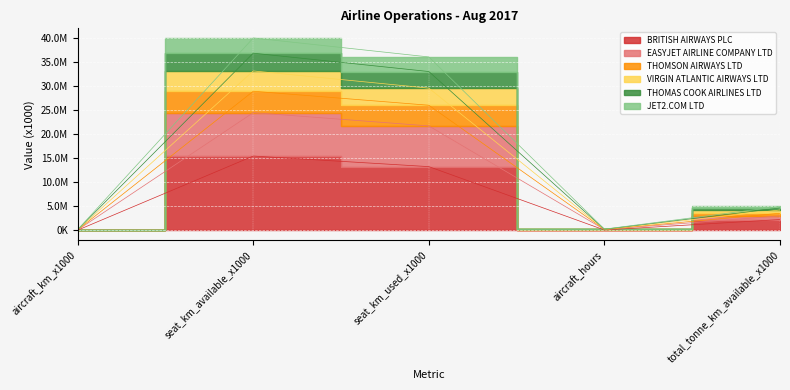

True or false: THOMAS COOK AIRLINES LTD and EASYJET AIRLINE COMPANY LTD intersect in this chart.

False